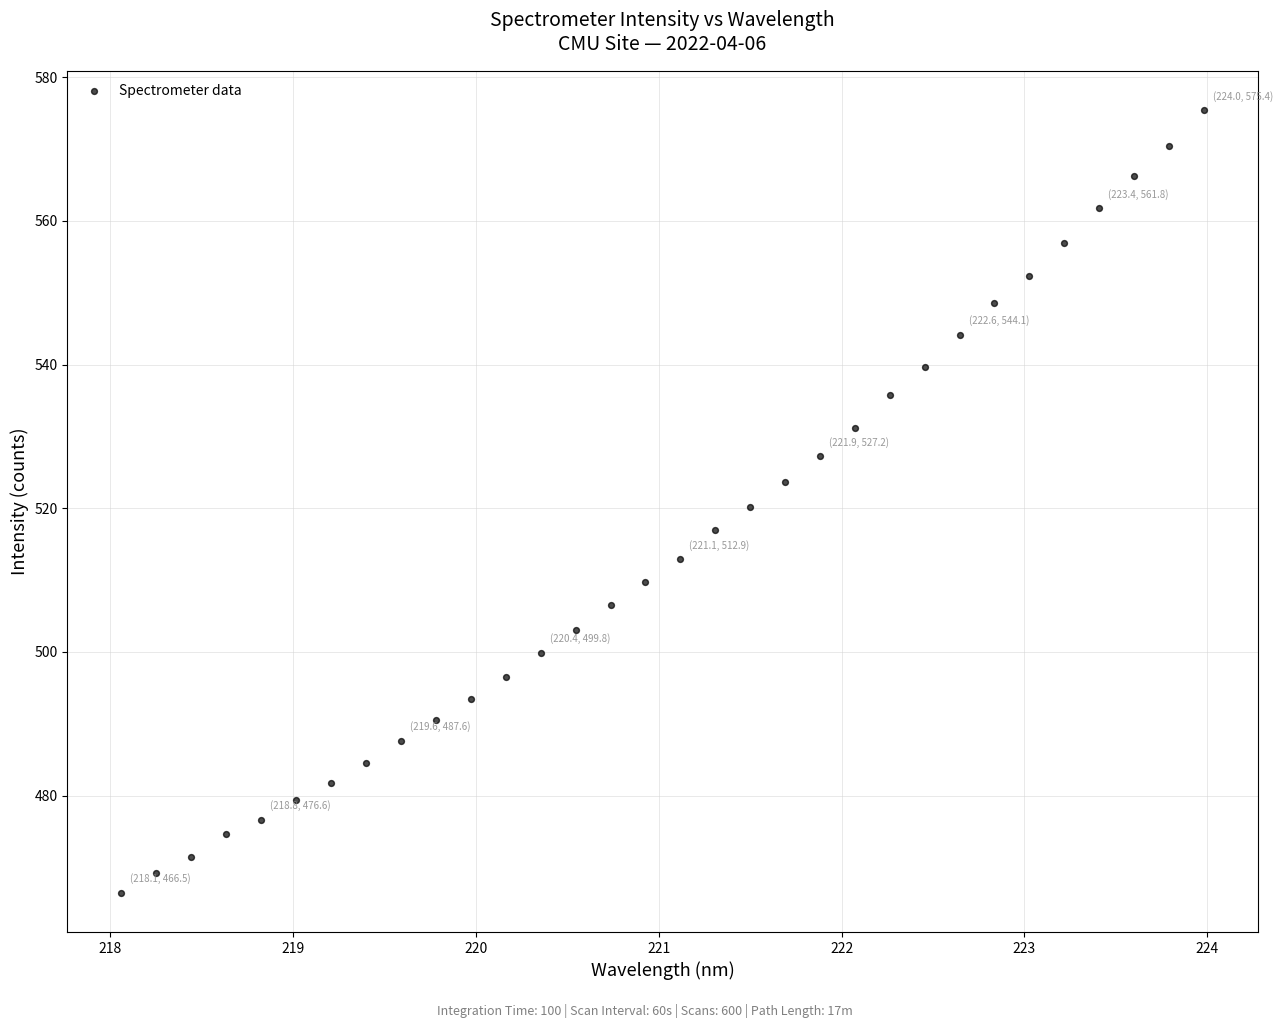

What is the range of X values (max minus min)?

5.9